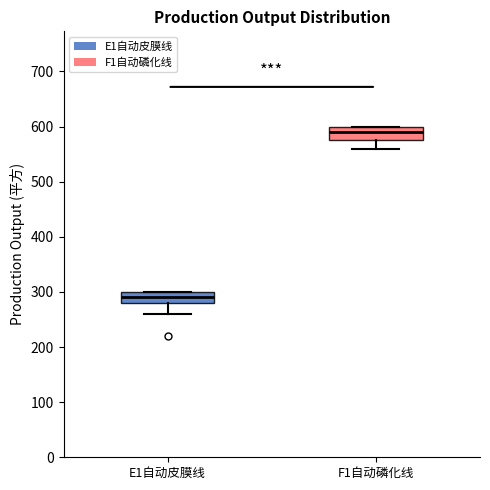

Reading left to right, transcribe this box plot: for each box, give where its median line is, the range the box spans, and where its two whiskers end, as read against the y-axis. The values are not printed on the chart, so give them approximately, as read against the axis.

E1自动皮膜线: median 290, box 280 to 300, whiskers 260 to 300
F1自动磷化线: median 590, box 580 to 600, whiskers 560 to 600